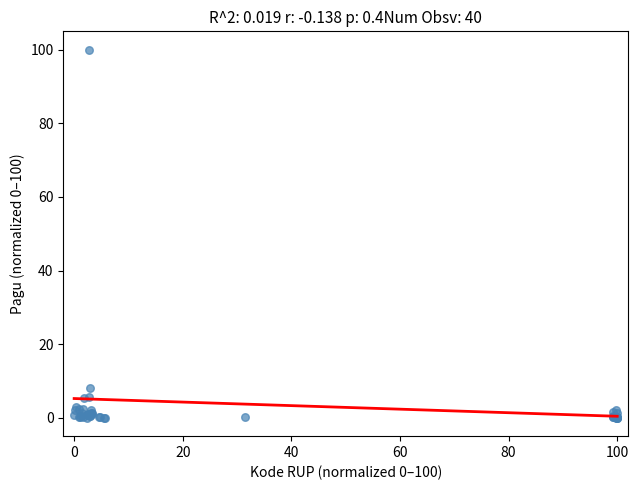

What Y value in the scatter plot is closest to 50?

8.0